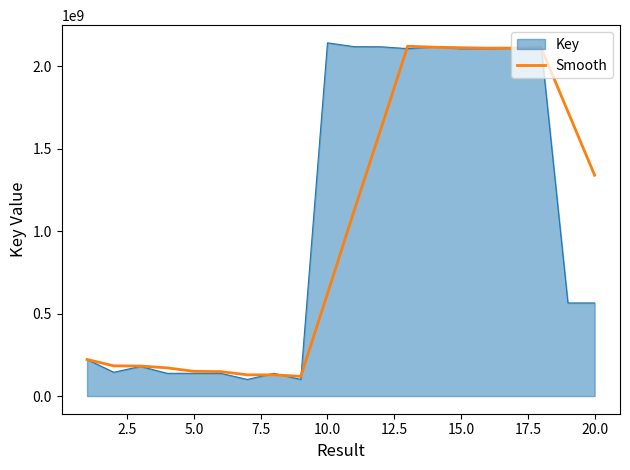

What is the maximum value for Key?

2140867042.0